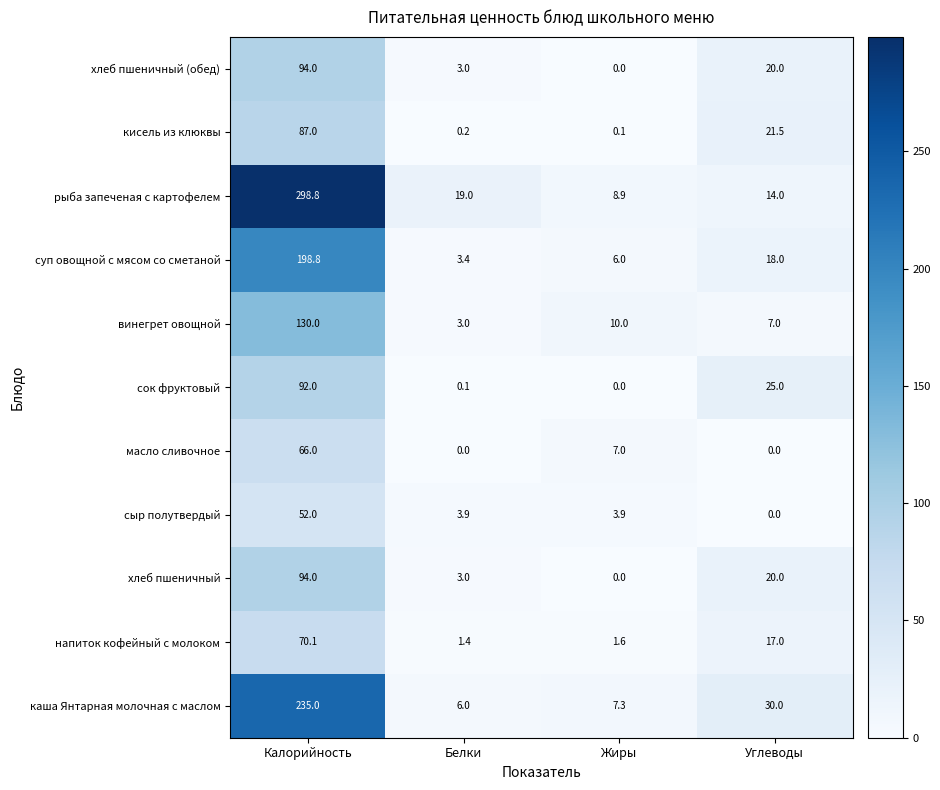

Rank the categories by хлеб пшеничный (обед) value from highest to lowest.

Калорийность, Углеводы, Белки, Жиры